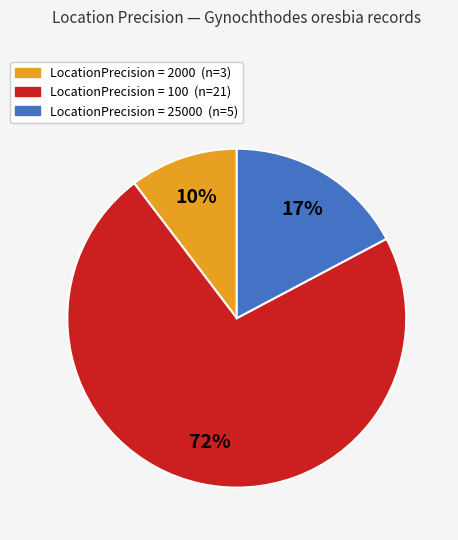

To the nearest percent, what is the average slice percentage?

33%